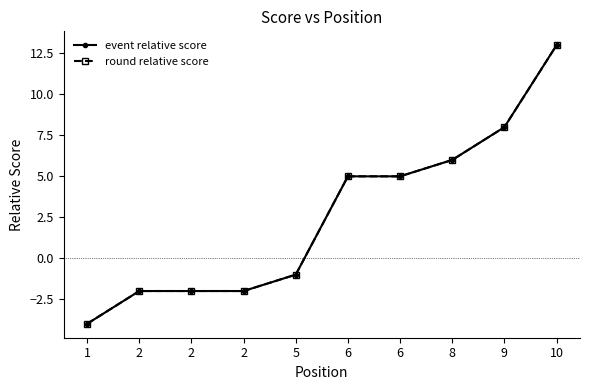

True or false: event relative score and round relative score intersect in this chart.

False